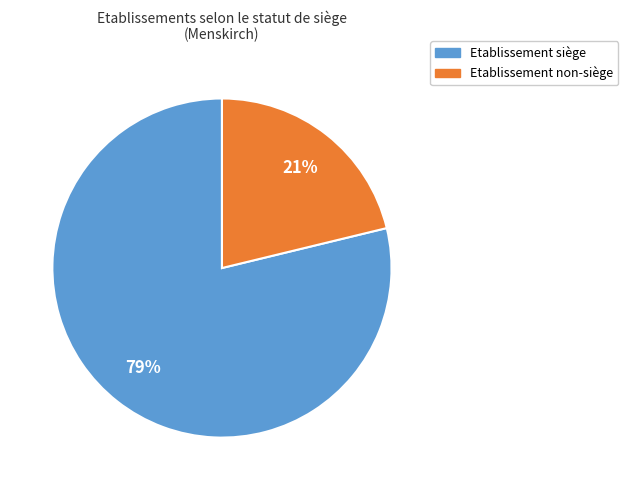

To the nearest percent, what percentage of the pie is Etablissement non-siège?

21%